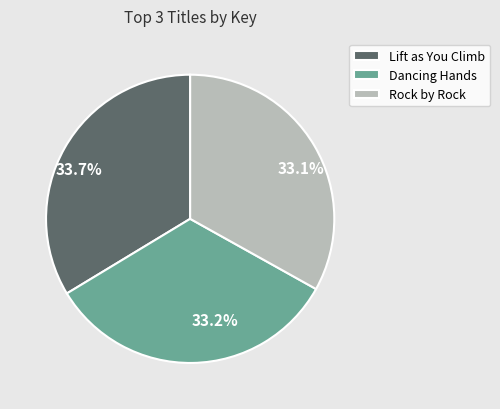

How many slices are in this pie chart?

3